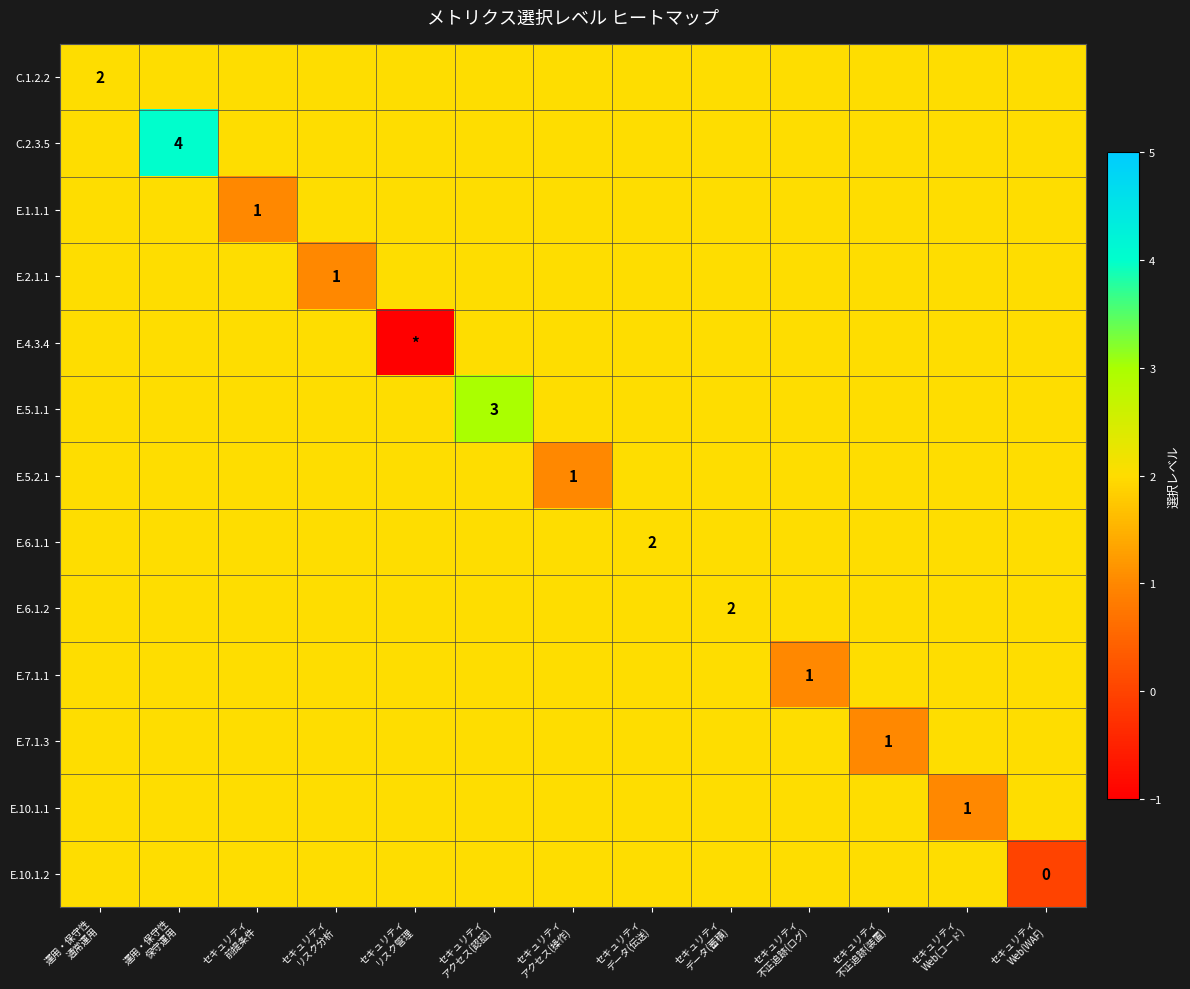

Which category has the highest value in the E.10.1.2 series?

運用・保守性 通常運用